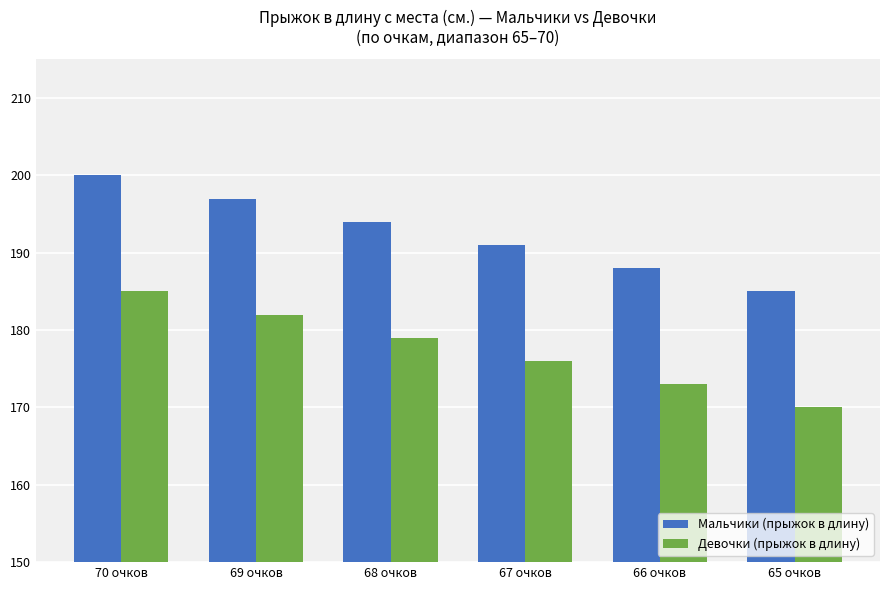

True or false: Девочки (прыжок в длину) has a value of 179 at 68 очков.

True